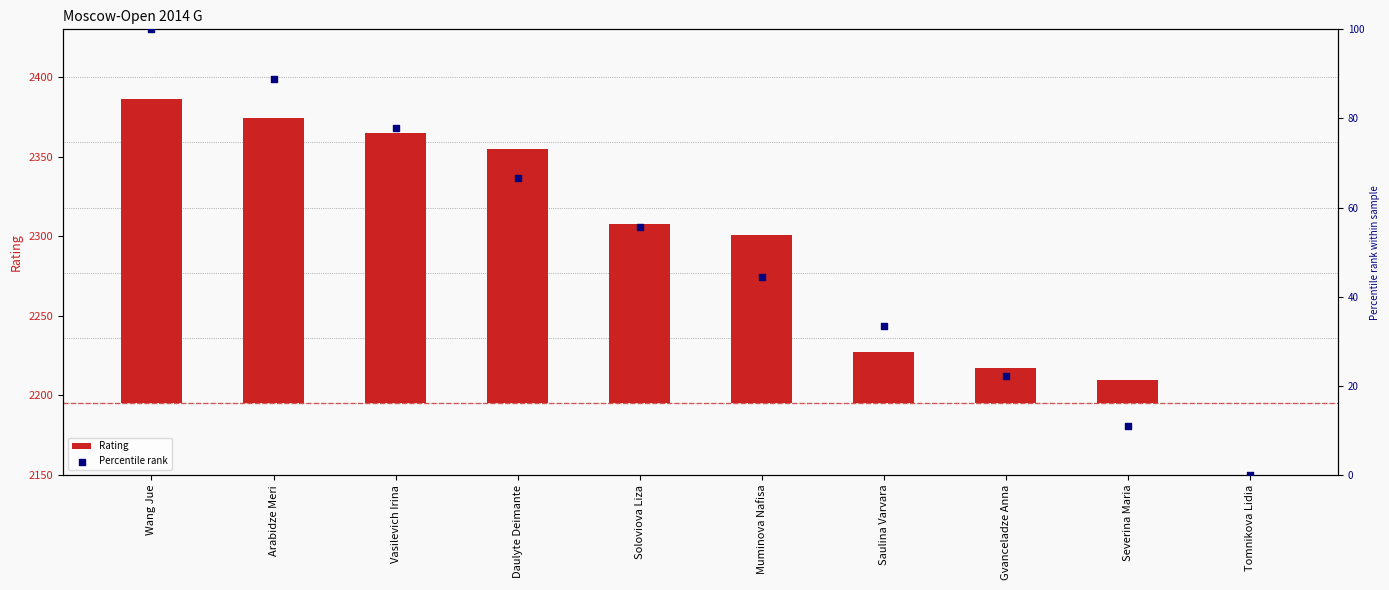

What are all the series names shown in the legend?

Rating, Percentile rank